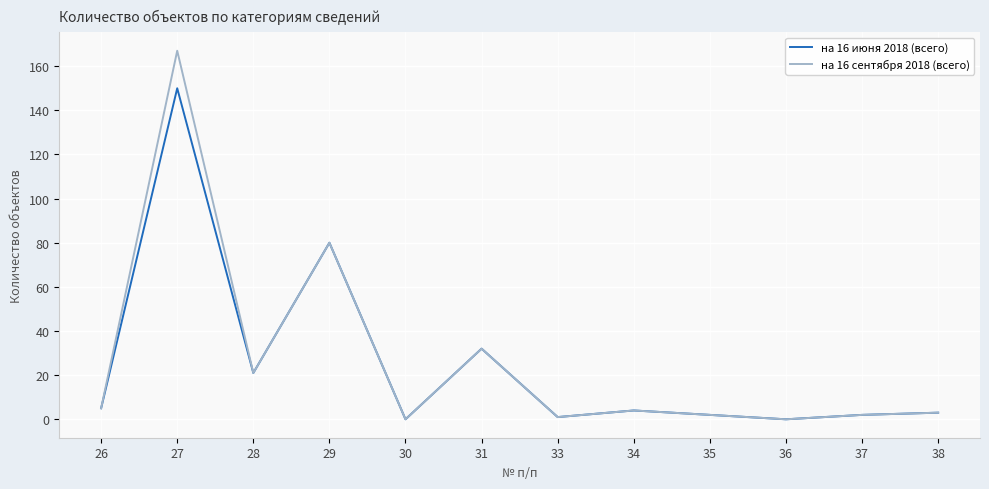

At which category is the sum across all series the highest?

27